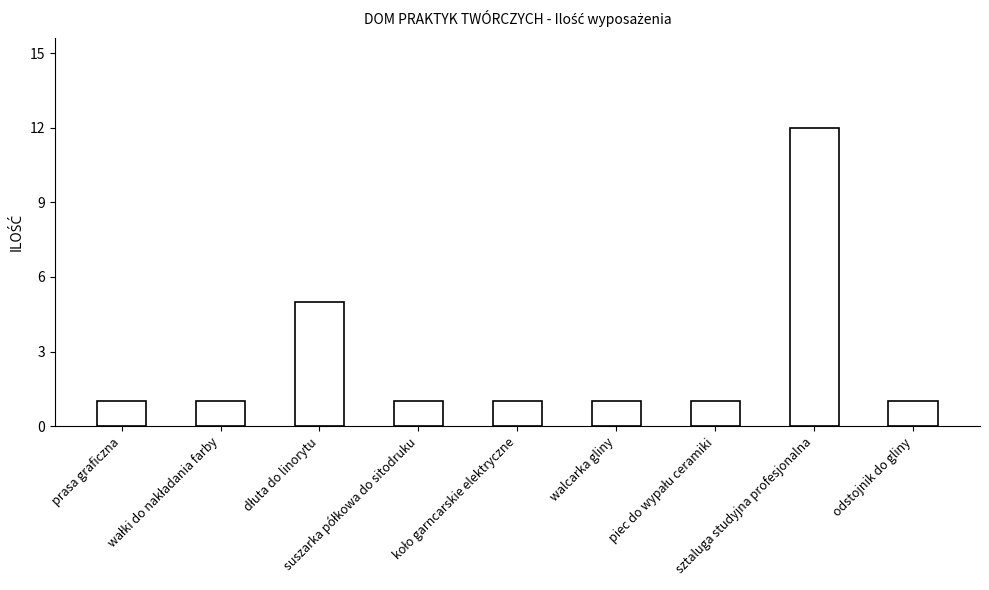

What is the greatest value displayed?

12